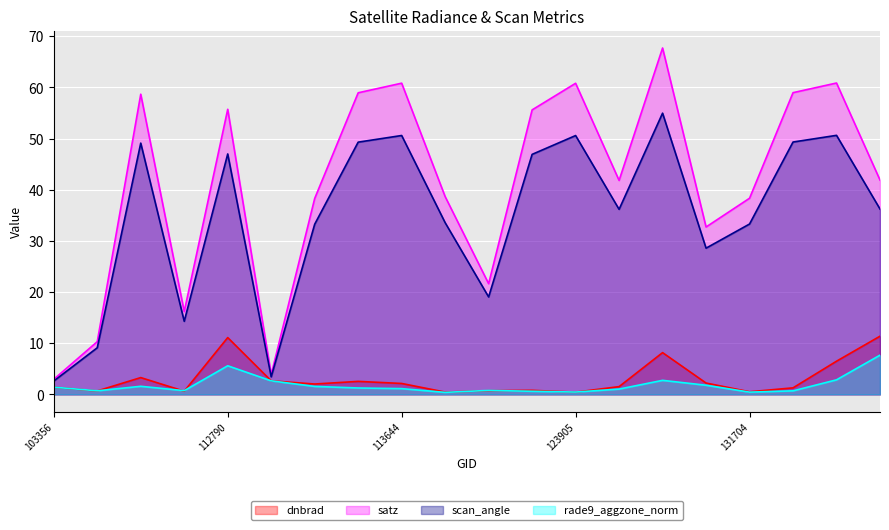

Is it true that satz equals 32.7 at 131354?

True